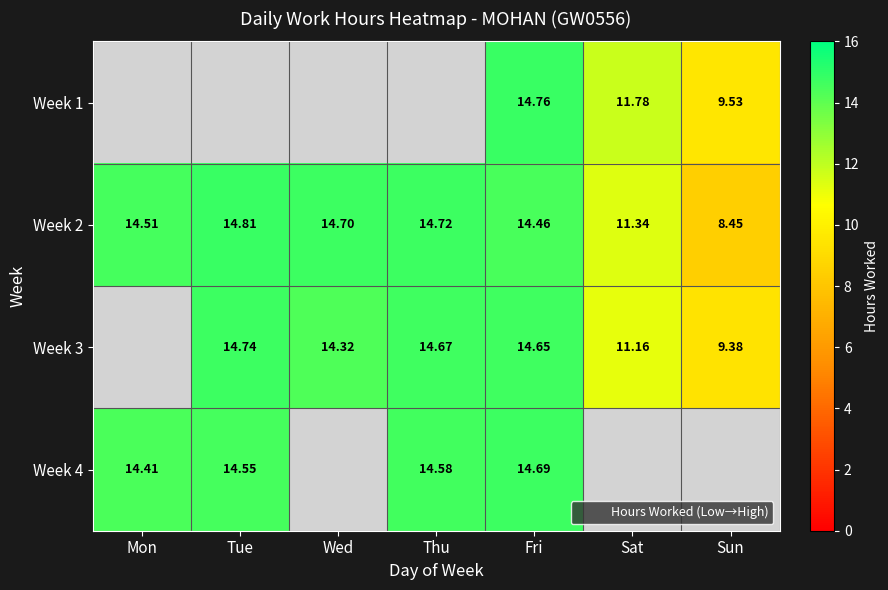

Rank the categories by Week 2 value from highest to lowest.

Tue, Thu, Wed, Mon, Fri, Sat, Sun